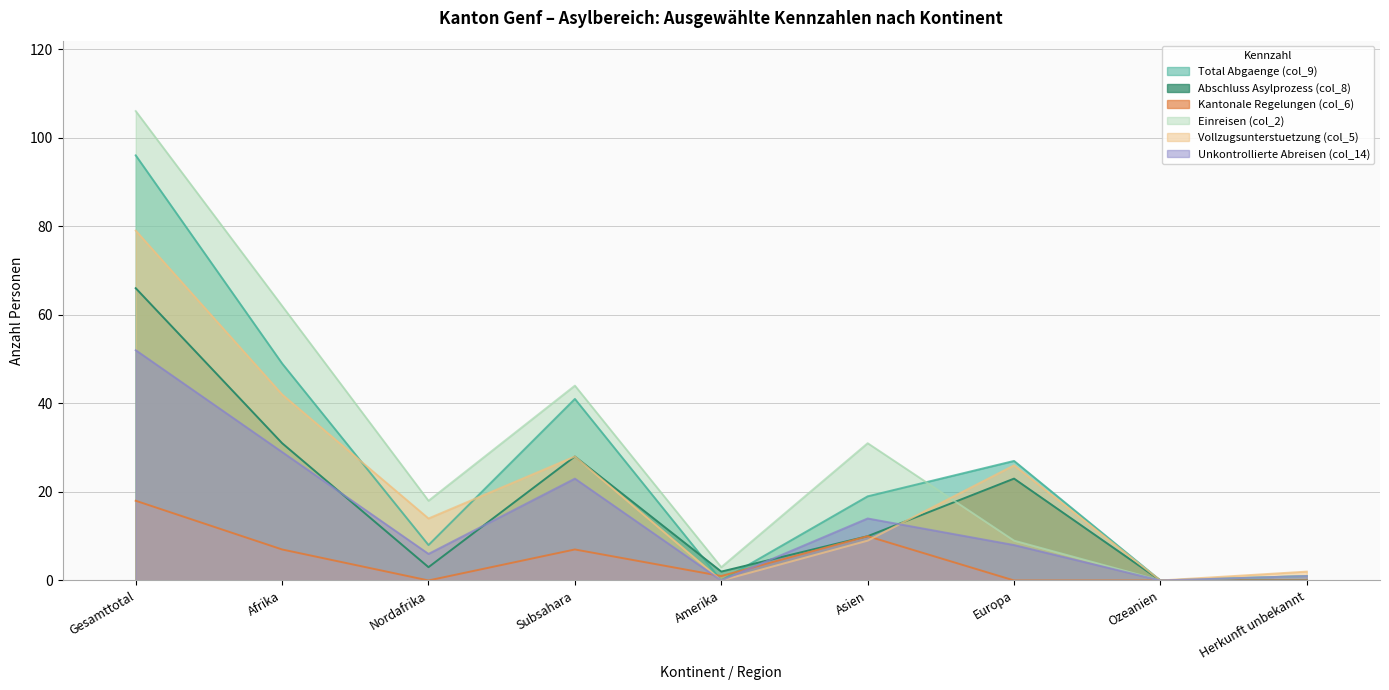

Which label corresponds to the smallest value in the chart?

Amerika